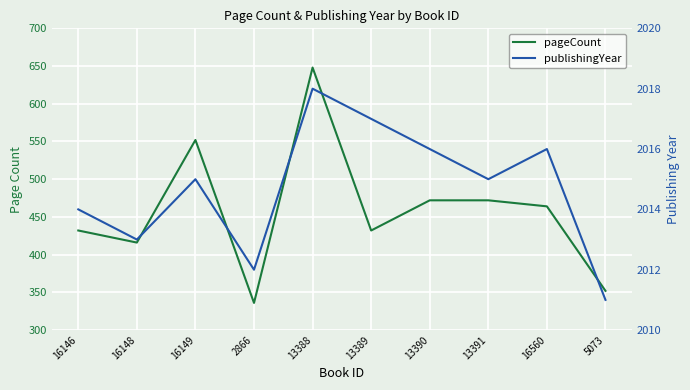

Rank the series by their maximum value, from lowest to highest.

pageCount, publishingYear